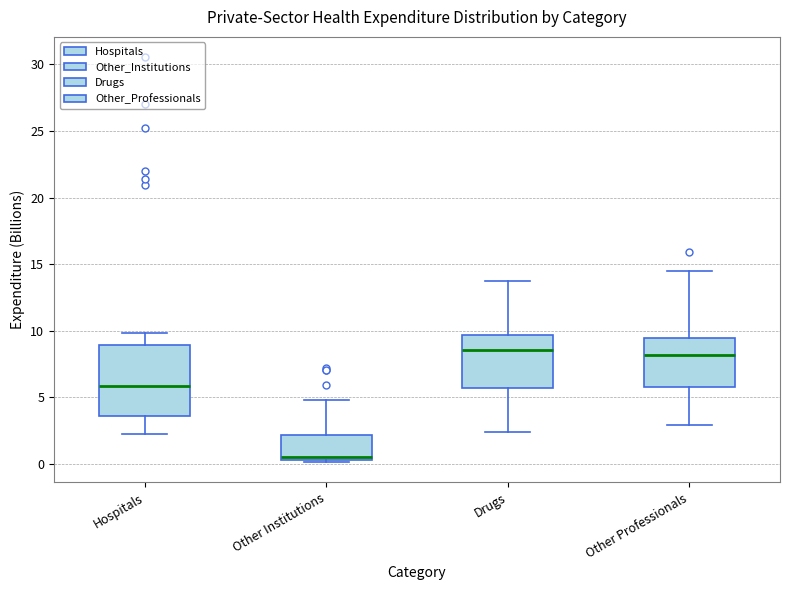

Reading left to right, read every box against the y-axis: the position of its median line, the range the box covers, and the ends of its whiskers. The values are not printed on the chart, so give them approximately, as read against the axis.

Hospitals: median 6.0, box 3.5 to 9.0, whiskers 2.0 to 10.0
Other Institutions: median 0.5 (just above the box's lower edge), box 0.5 to 2.0, whiskers 0.0 to 5.0
Drugs: median 8.5, box 5.5 to 9.5, whiskers 2.5 to 13.5
Other Professionals: median 8.0, box 6.0 to 9.5, whiskers 3.0 to 14.5